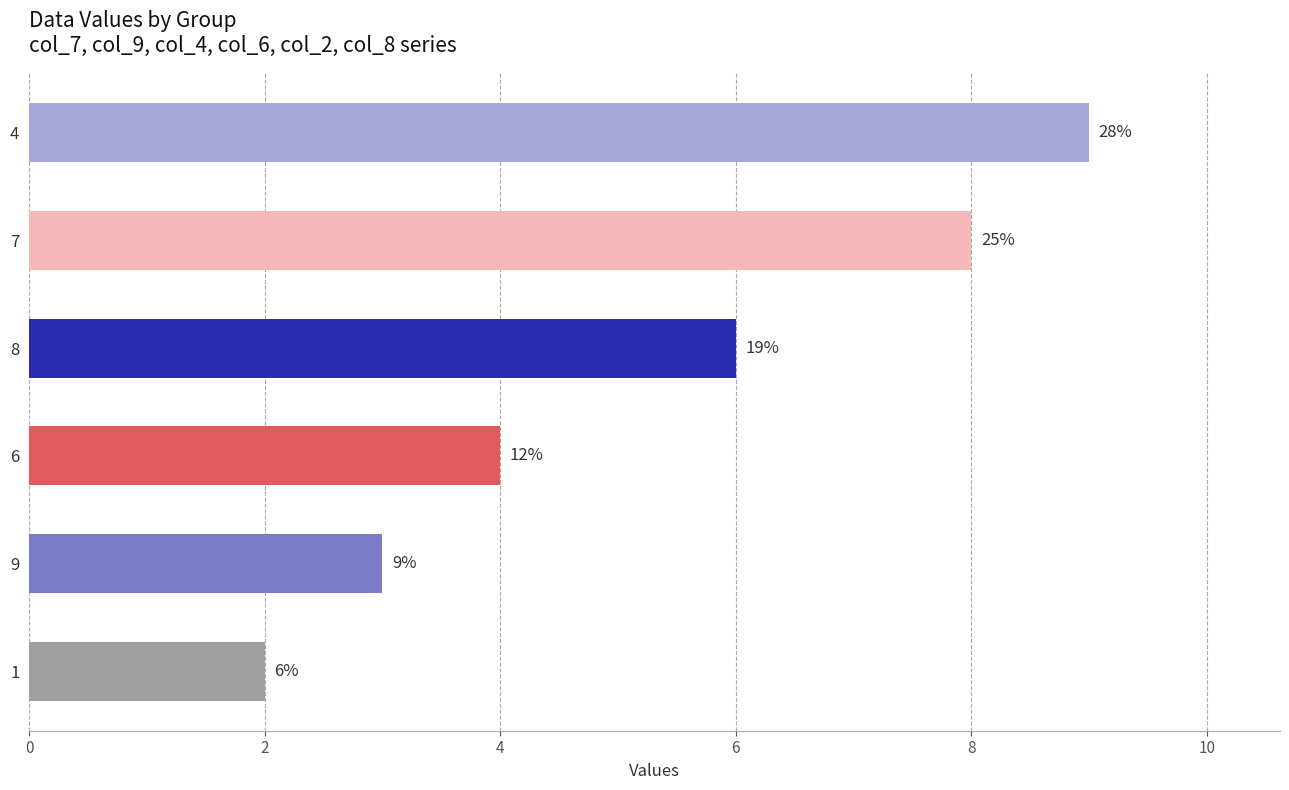

Between 6 and 8, which is larger?

8